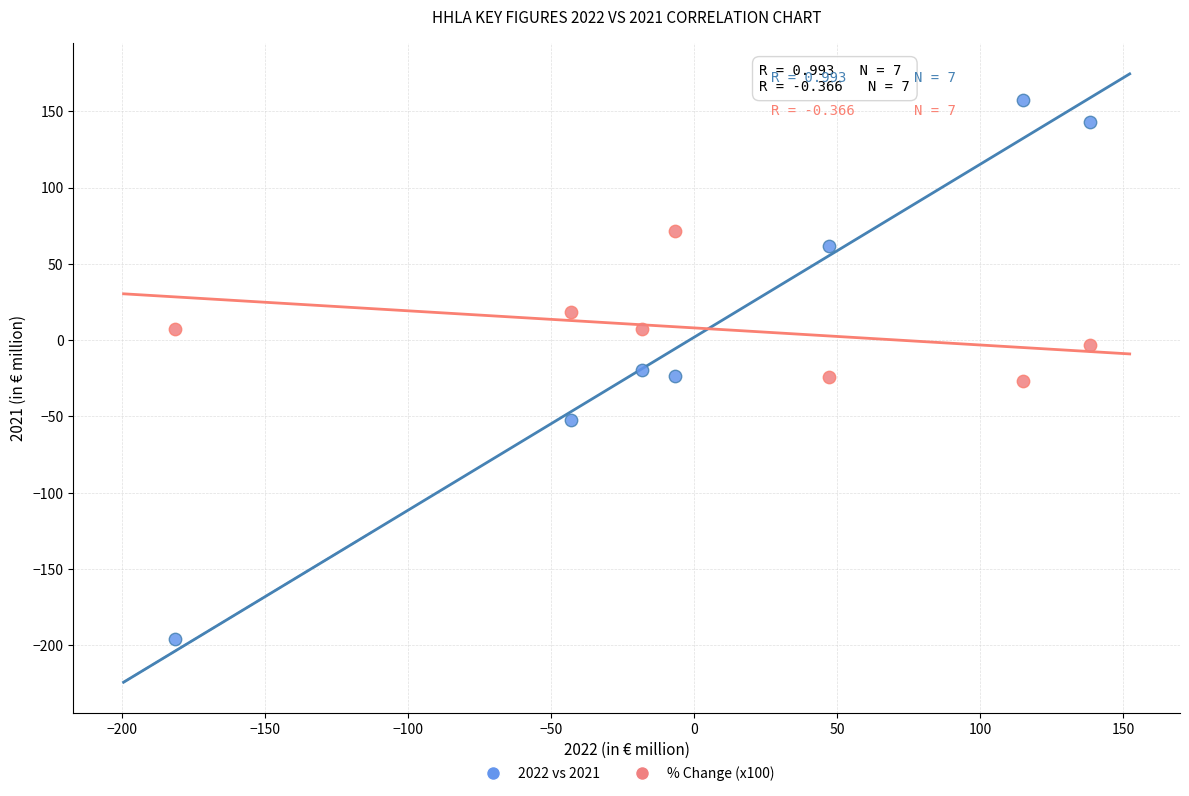

Across all data points, what is the range of Y values (max minus min)?

353.2